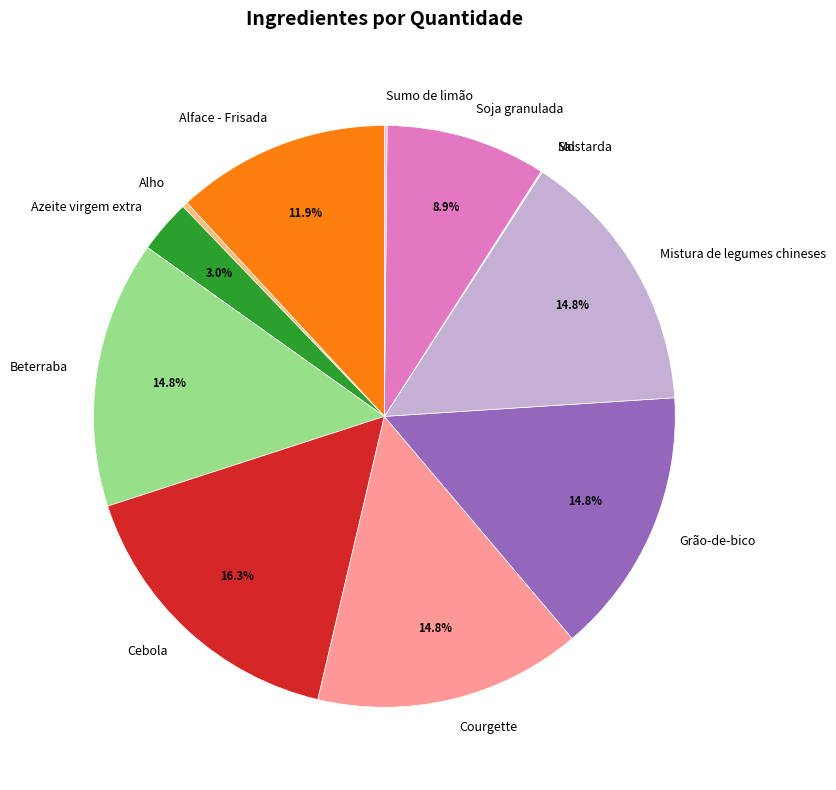

Which has a higher value, Alface - Frisada or Mistura de legumes chineses?

Mistura de legumes chineses